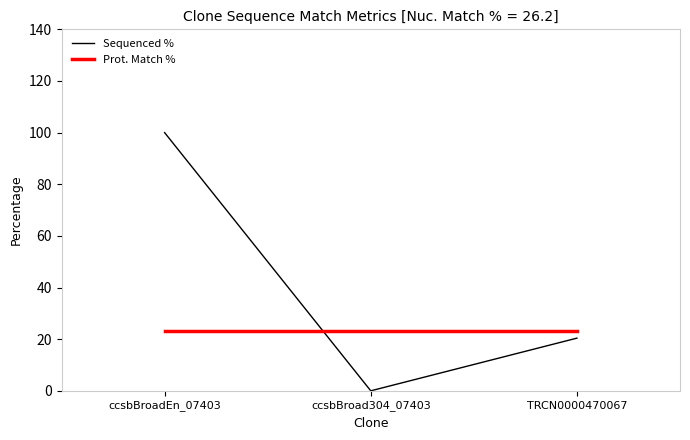

At which label is Sequenced % closest to 50?

TRCN0000470067